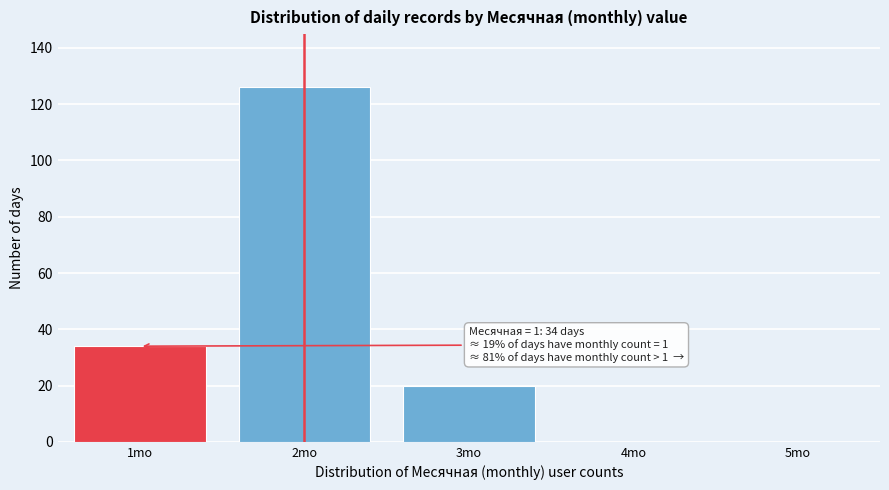

Over which range of the x-axis is the bar tallest?

1.5 to 2.5